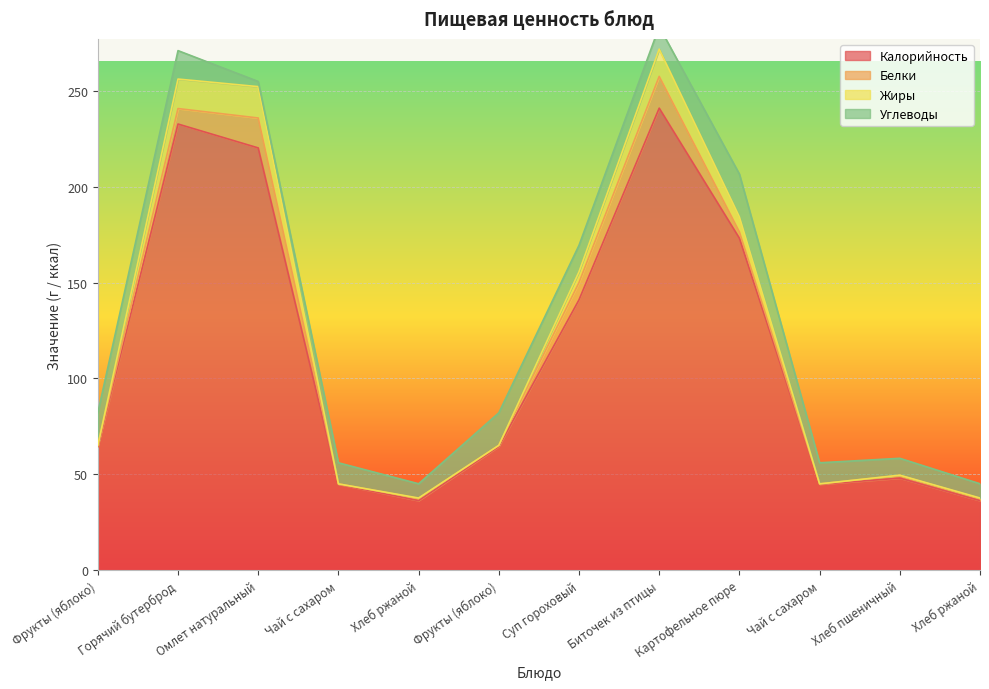

What is the lowest value of the Калорийность series?

36.3